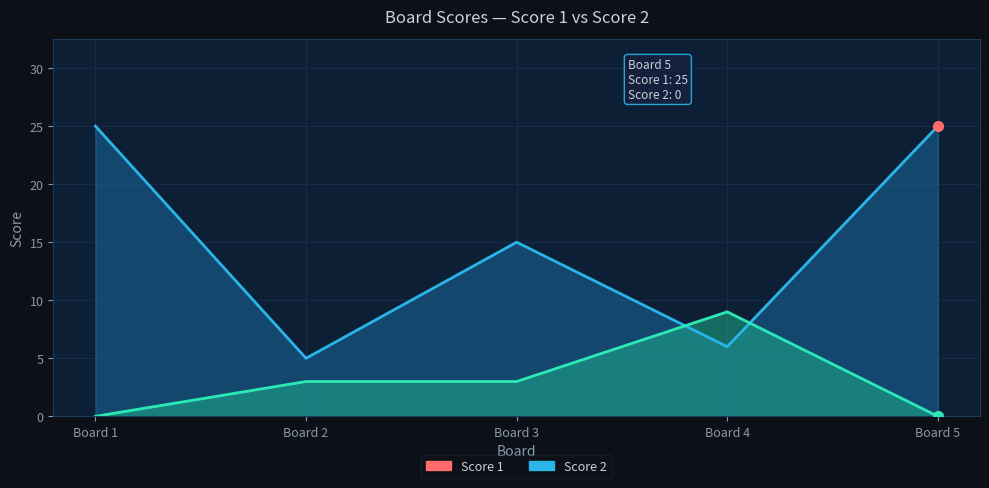

Which series has the largest Y range (max minus min)?

Score 1